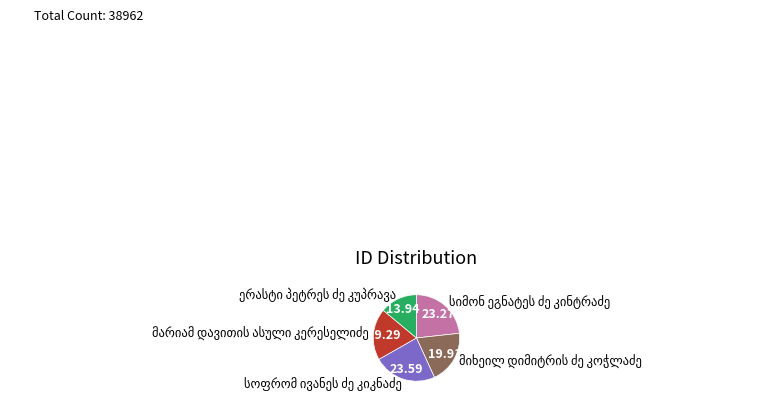

Is there any slice that represents more than half of the pie?

No